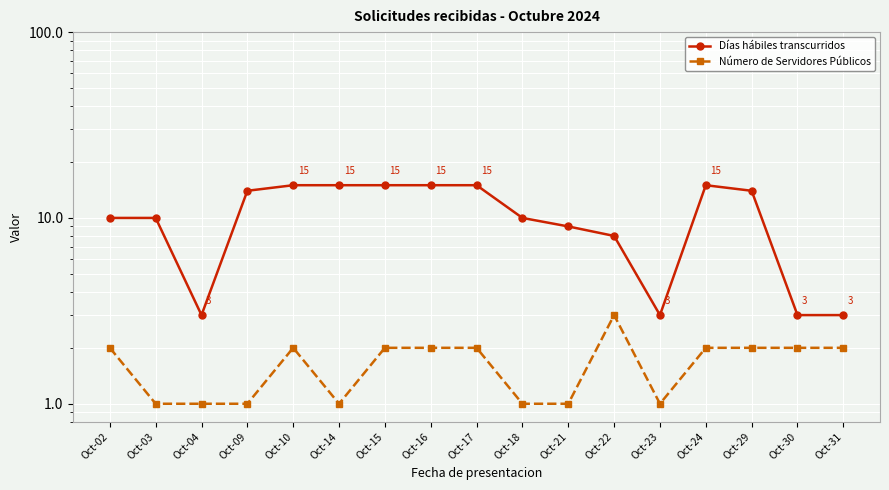

Reading left to right, extract all data points from this chart.

Días hábiles transcurridos: Oct-02=10	Oct-03=10	Oct-04=3	Oct-09=14	Oct-10=15	Oct-14=15	Oct-15=15	Oct-16=15	Oct-17=15	Oct-18=10	Oct-21=9	Oct-22=8	Oct-23=3	Oct-24=15	Oct-29=14	Oct-30=3	Oct-31=3
Número de Servidores Públicos: Oct-02=2	Oct-03=1	Oct-04=1	Oct-09=1	Oct-10=2	Oct-14=1	Oct-15=2	Oct-16=2	Oct-17=2	Oct-18=1	Oct-21=1	Oct-22=3	Oct-23=1	Oct-24=2	Oct-29=2	Oct-30=2	Oct-31=2